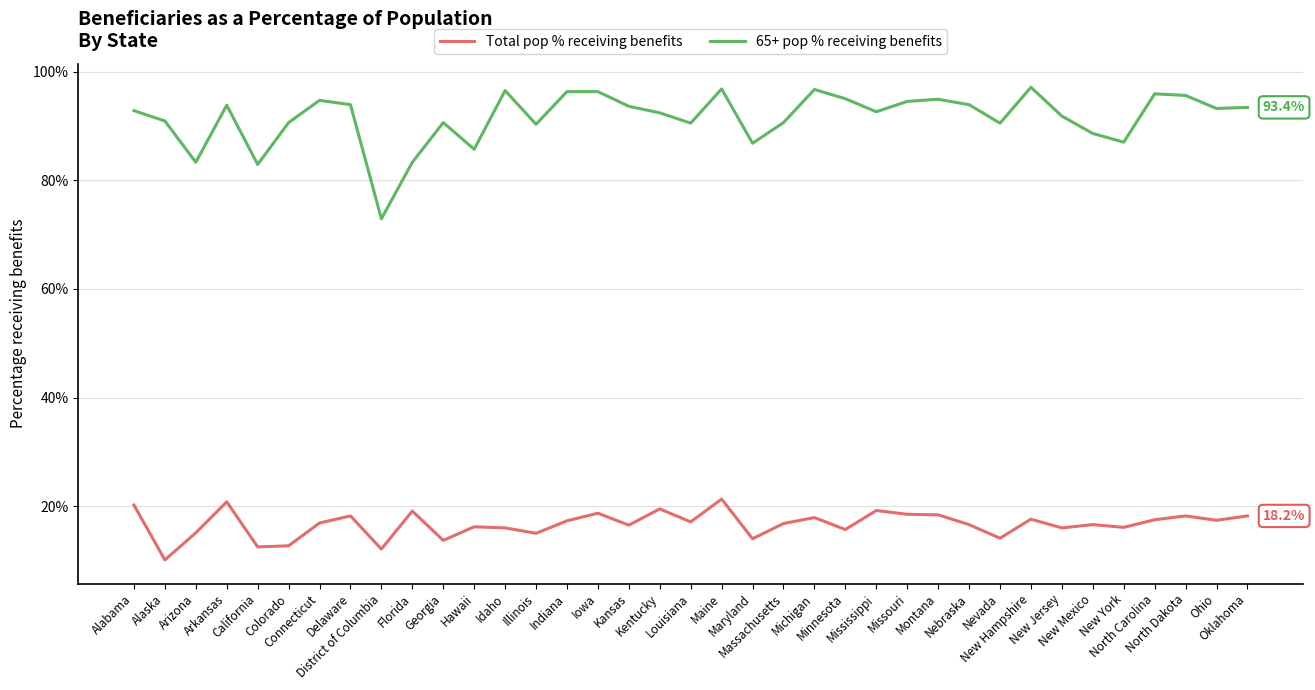

What is the maximum value shown in the chart?

97.1